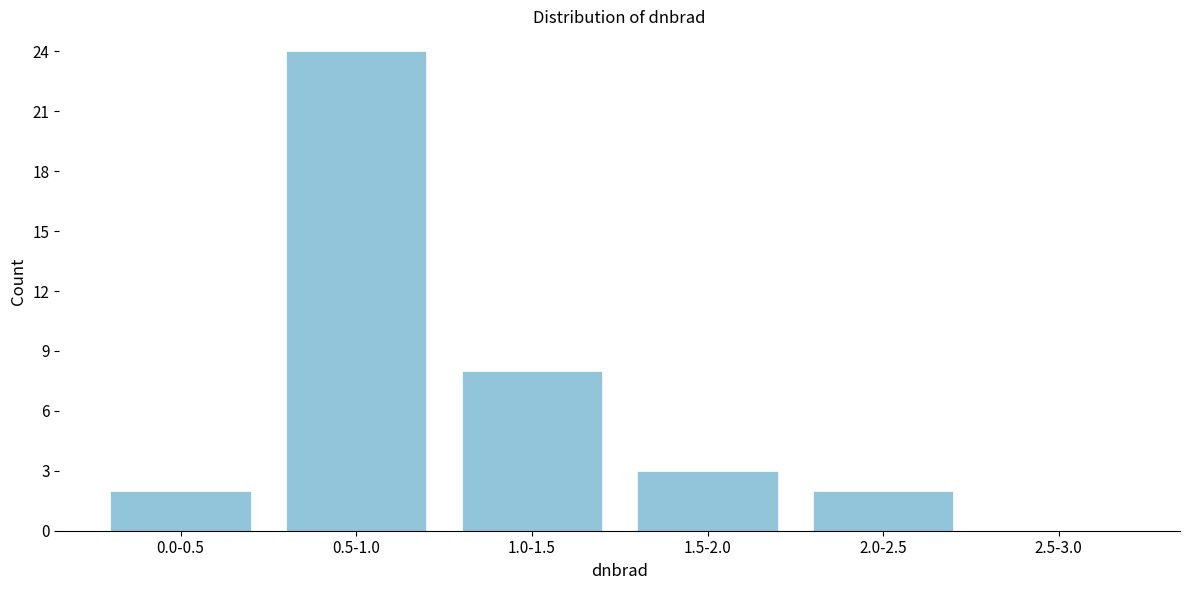

Reading left to right, what are all the values shown in this chart?

0.0-0.5=2	0.5-1.0=24	1.0-1.5=8	1.5-2.0=3	2.0-2.5=2	2.5-3.0=0